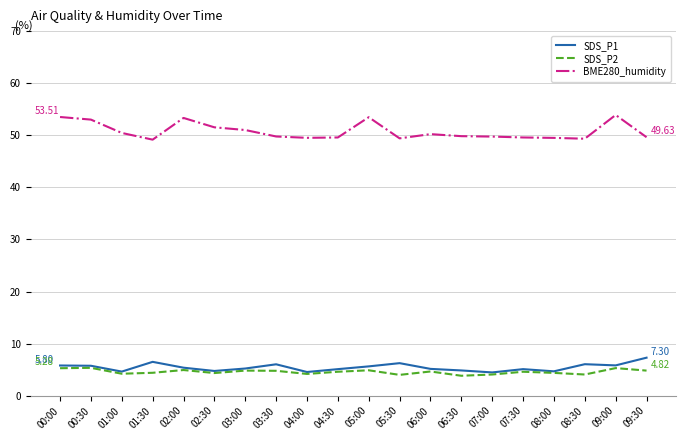

What is the smallest value displayed?

3.8